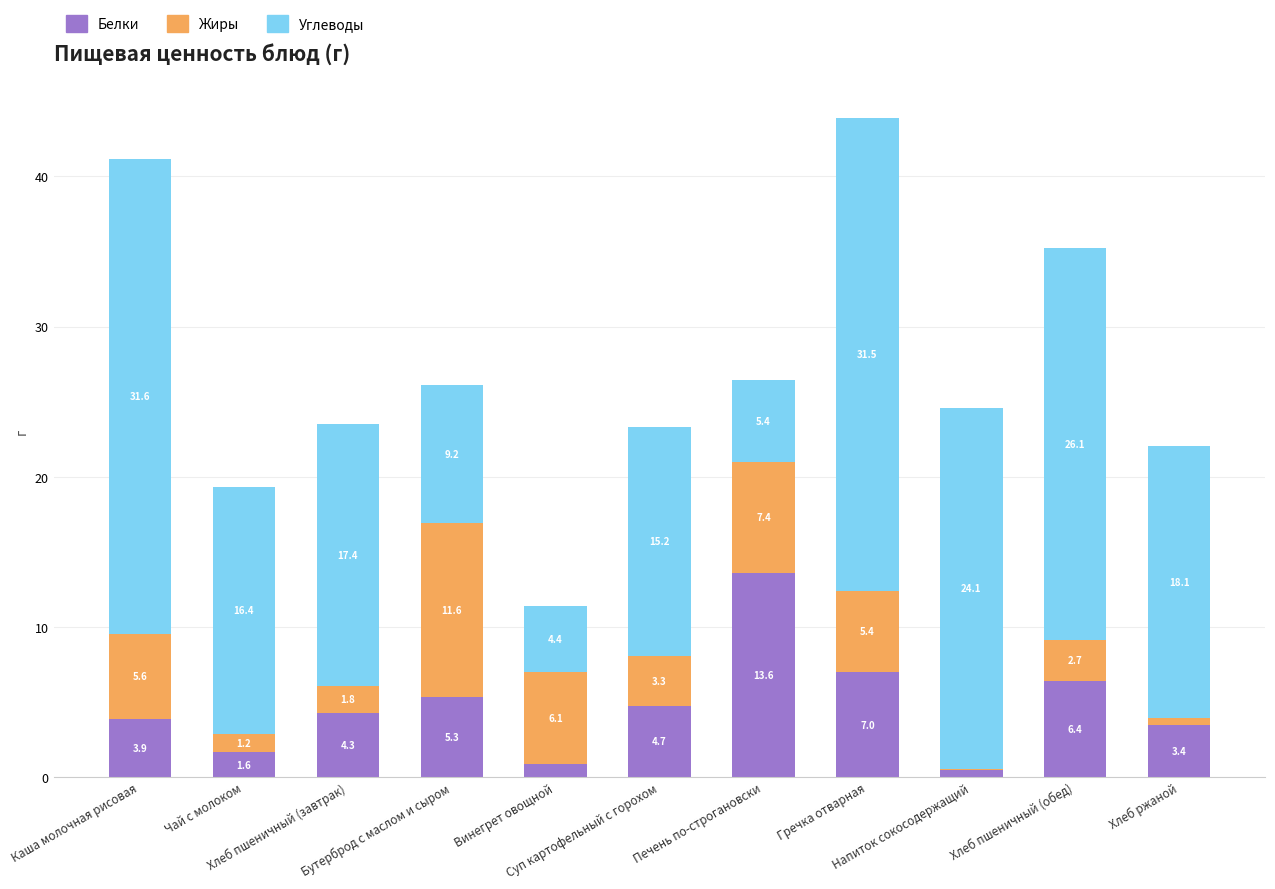

What is the highest value of the Белки series?

13.6